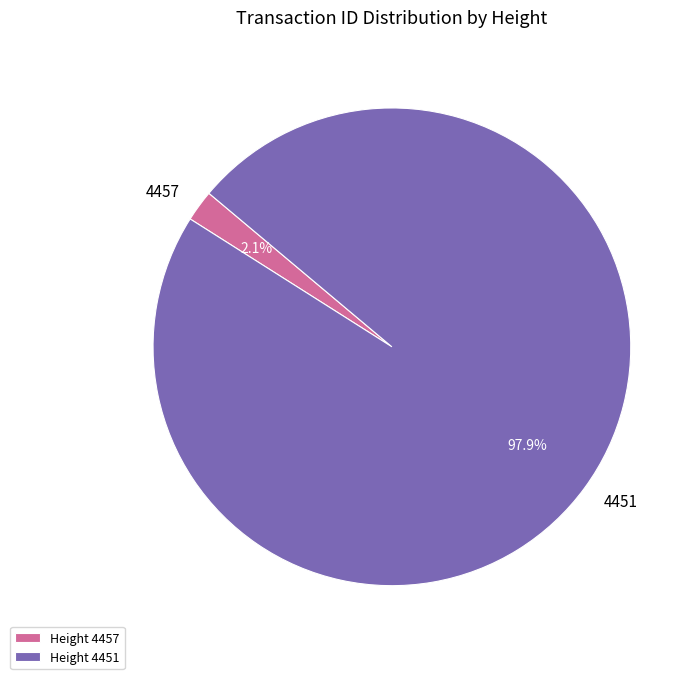

To the nearest percent, what is the combined percentage of 4451 and 4457?

100%